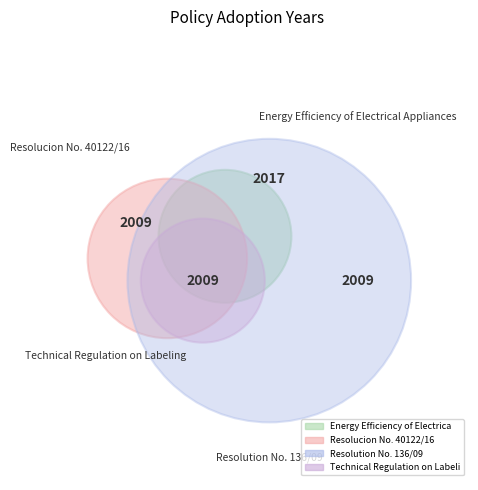

True or false: Technical Regulation on Labeling (Cuba) accounts for 25% of the total.

True